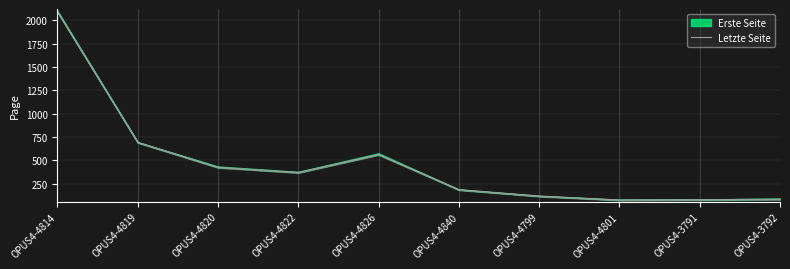

Is it true that the value at OPUS4-3791 is 29?

False